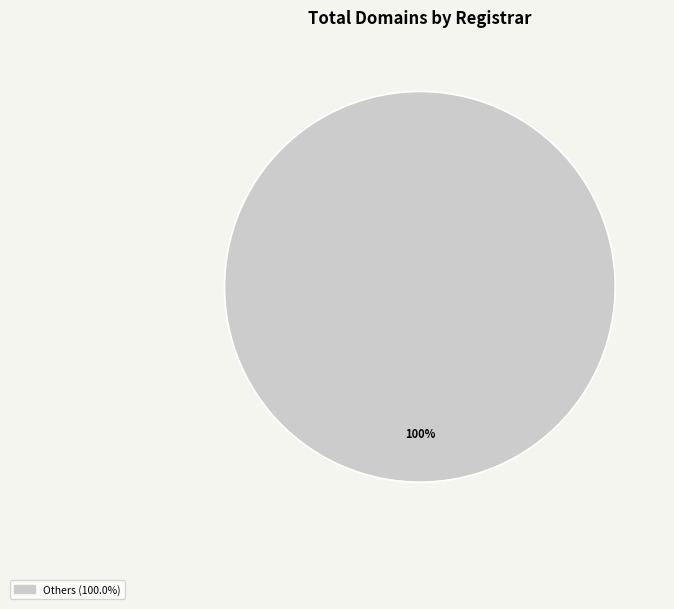

Does any single category account for the majority?

Yes